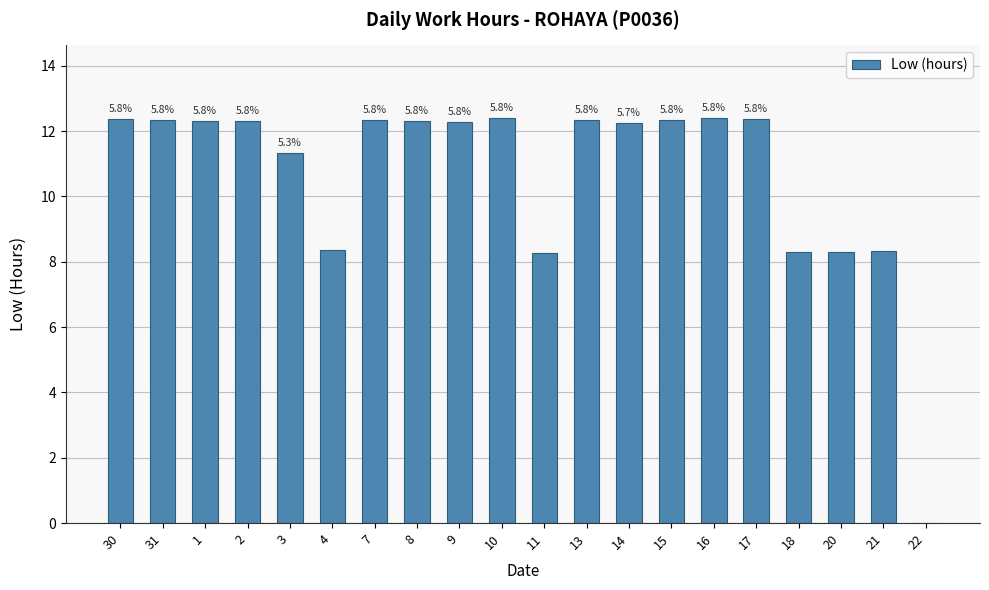

What is the average value?

10.7